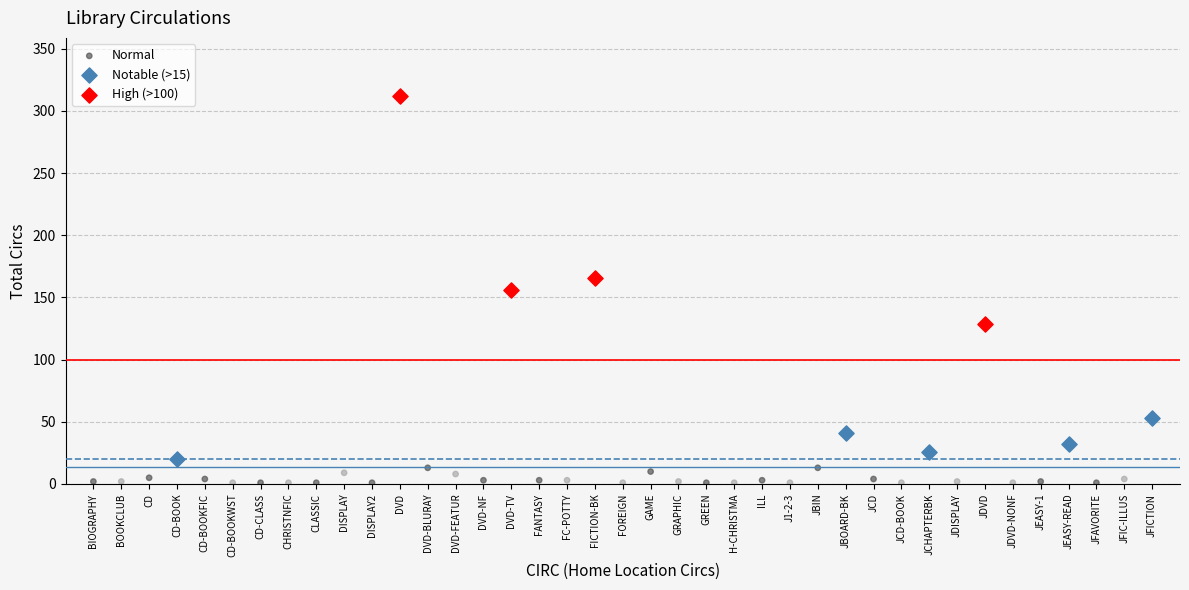

Which series reaches the minimum Y coordinate?

Normal